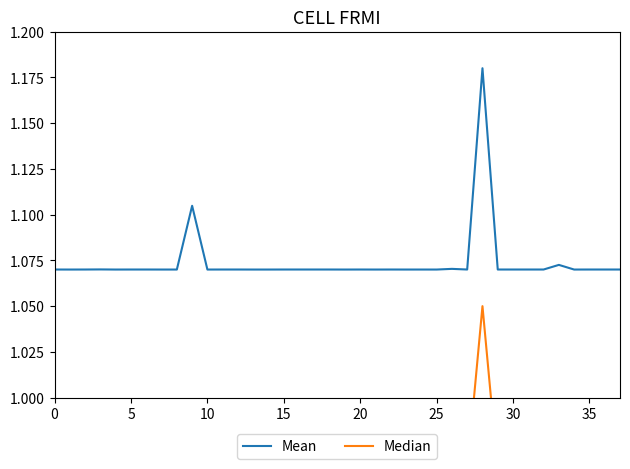

True or false: Mean has a value of 1.6 at 5.

False